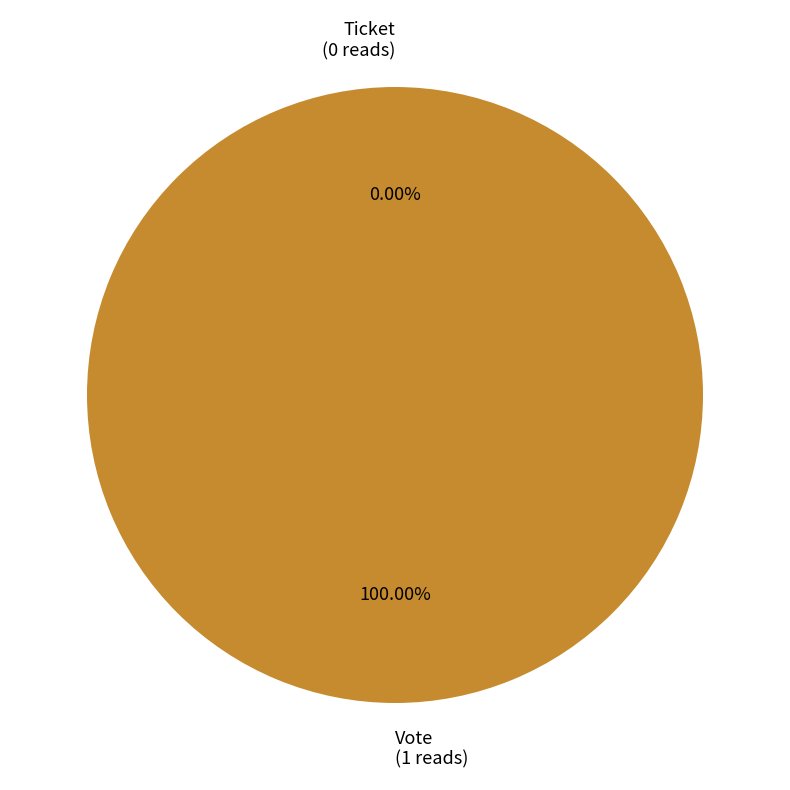

Count the number of slices in the pie.

2